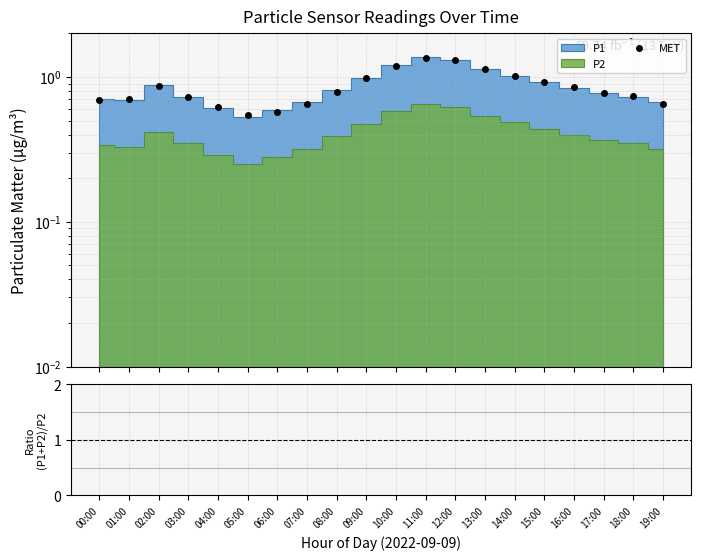

True or false: Ratio (P1+P2)/P2 and MET intersect in this chart.

False